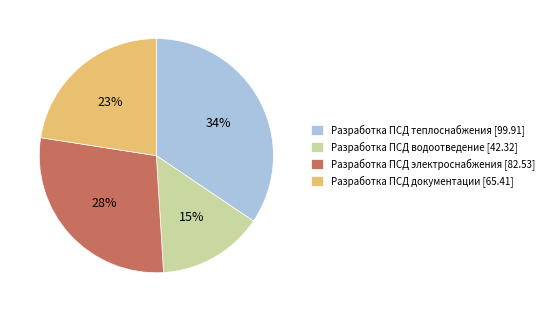

To the nearest percent, what is the combined percentage of Разработка ПСД документации [65.41] and Разработка ПСД теплоснабжения [99.91]?

57%